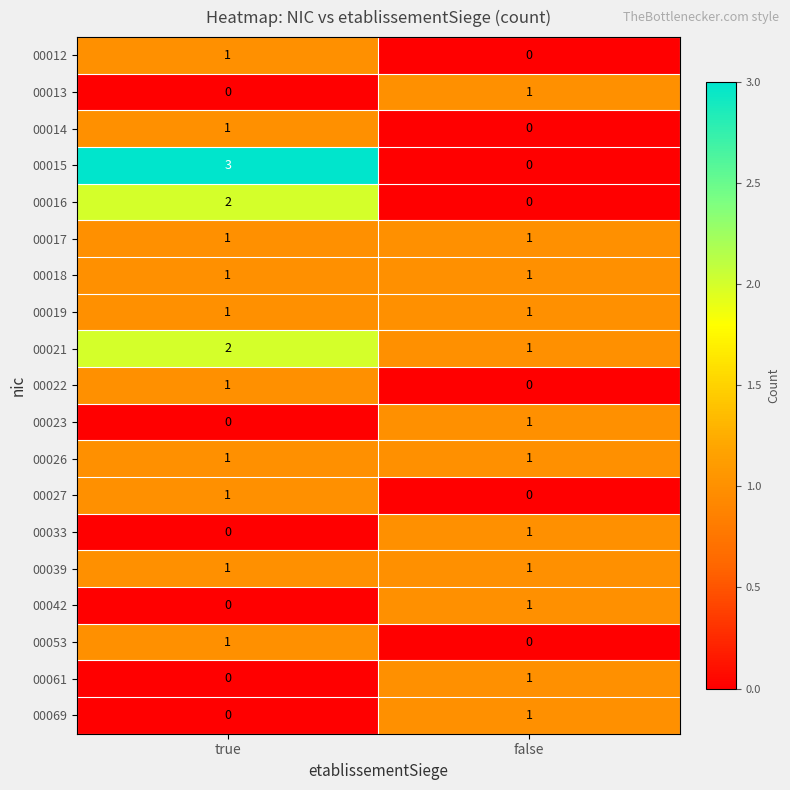

How many series are shown in this chart?

19